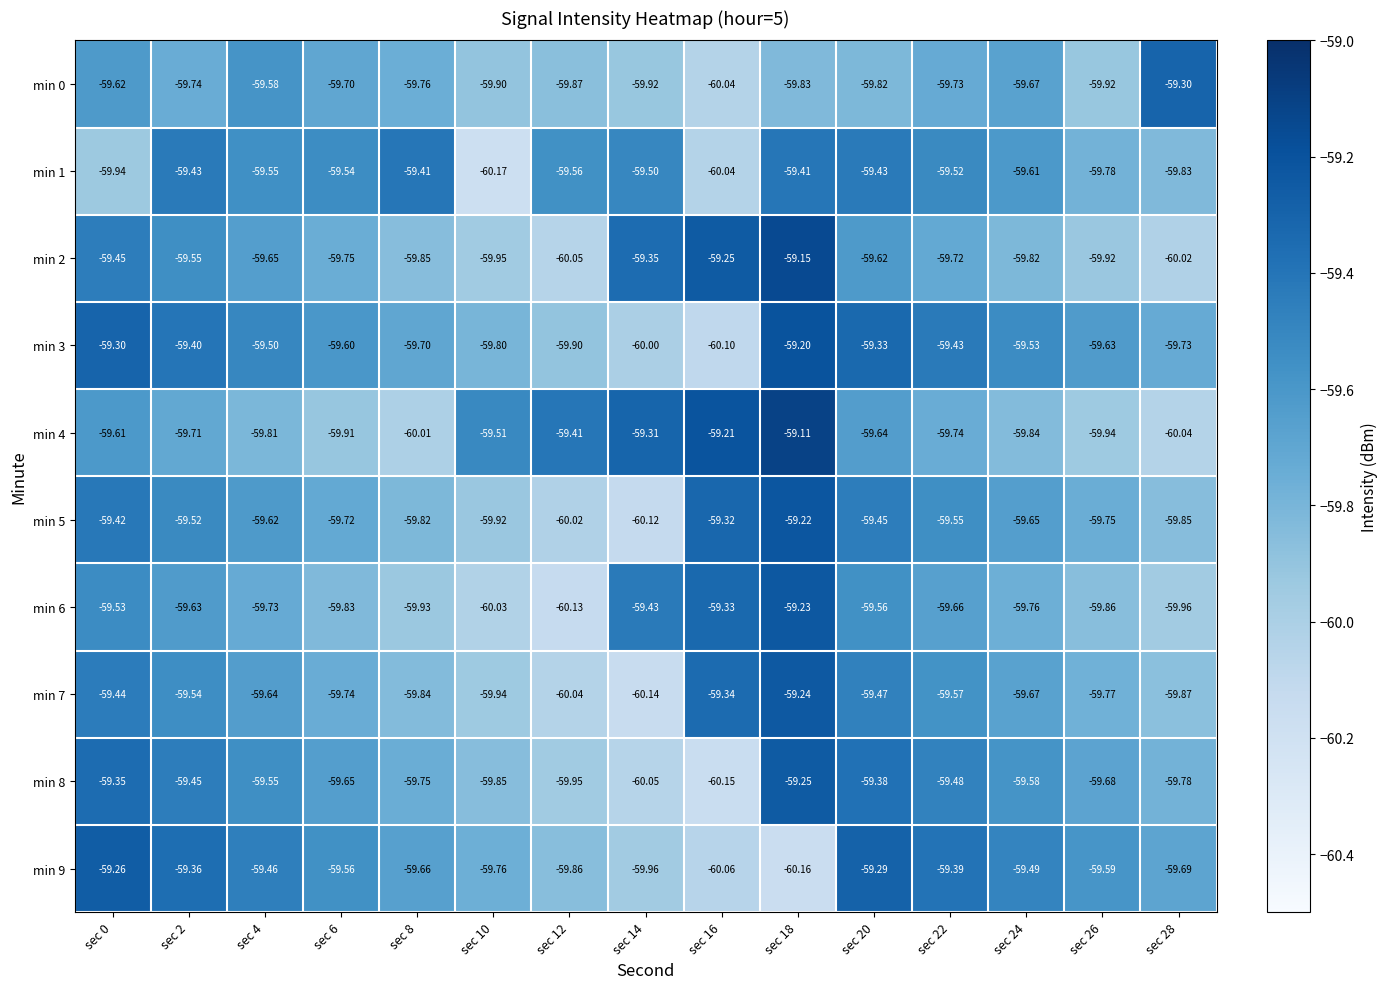

Is the value of min 2 at sec 26 greater than the value of min 6 at sec 20?

No